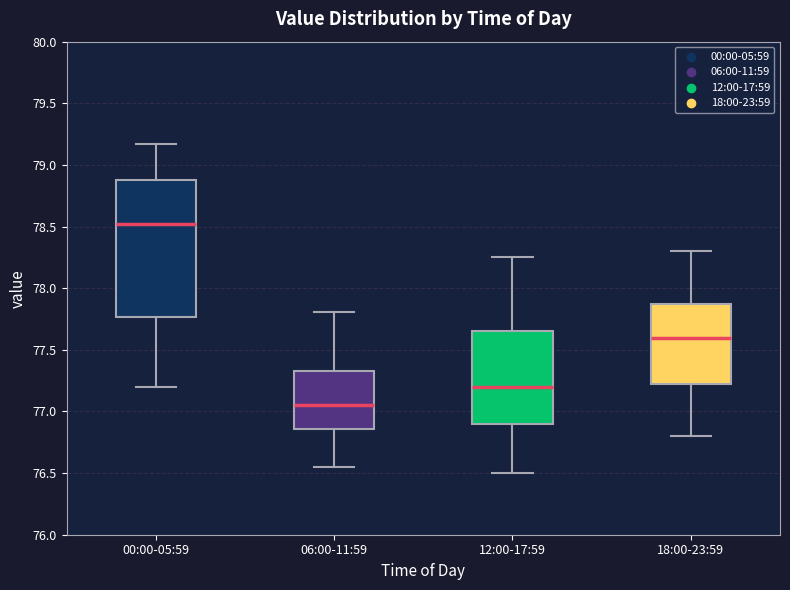

Which box is the tallest, from its lower edge to its upper edge?

00:00-05:59